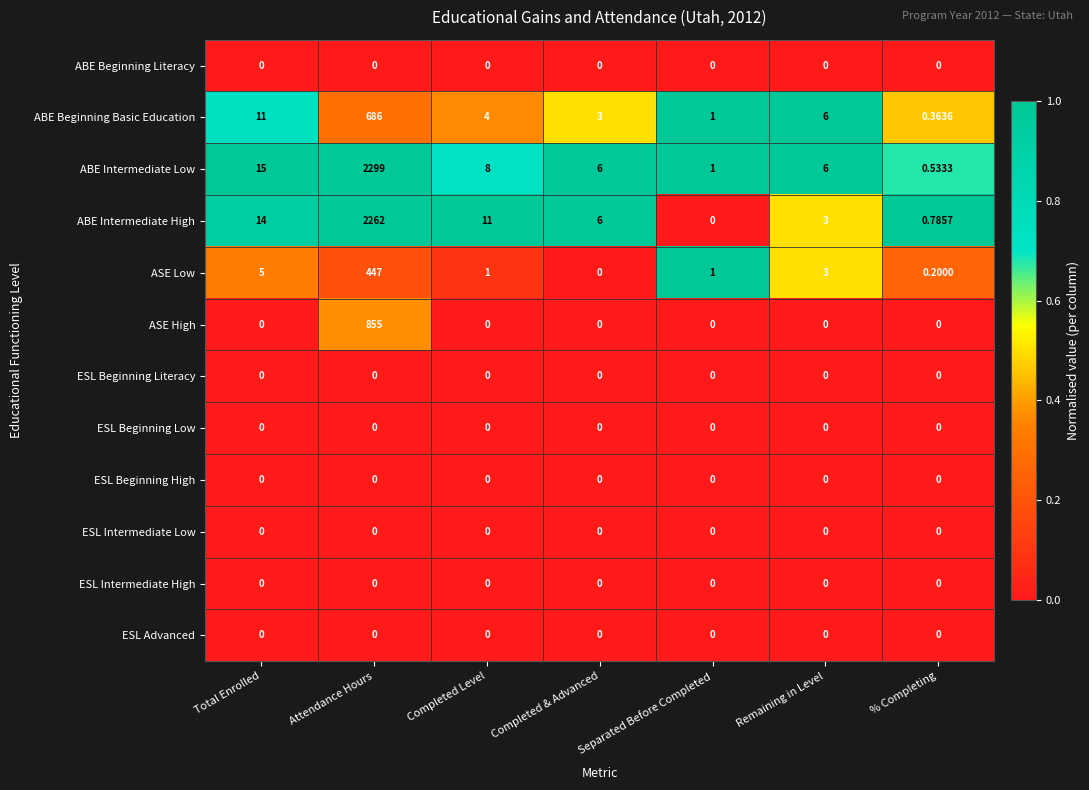

At which label does ASE Low reach its minimum?

Completed & Advanced